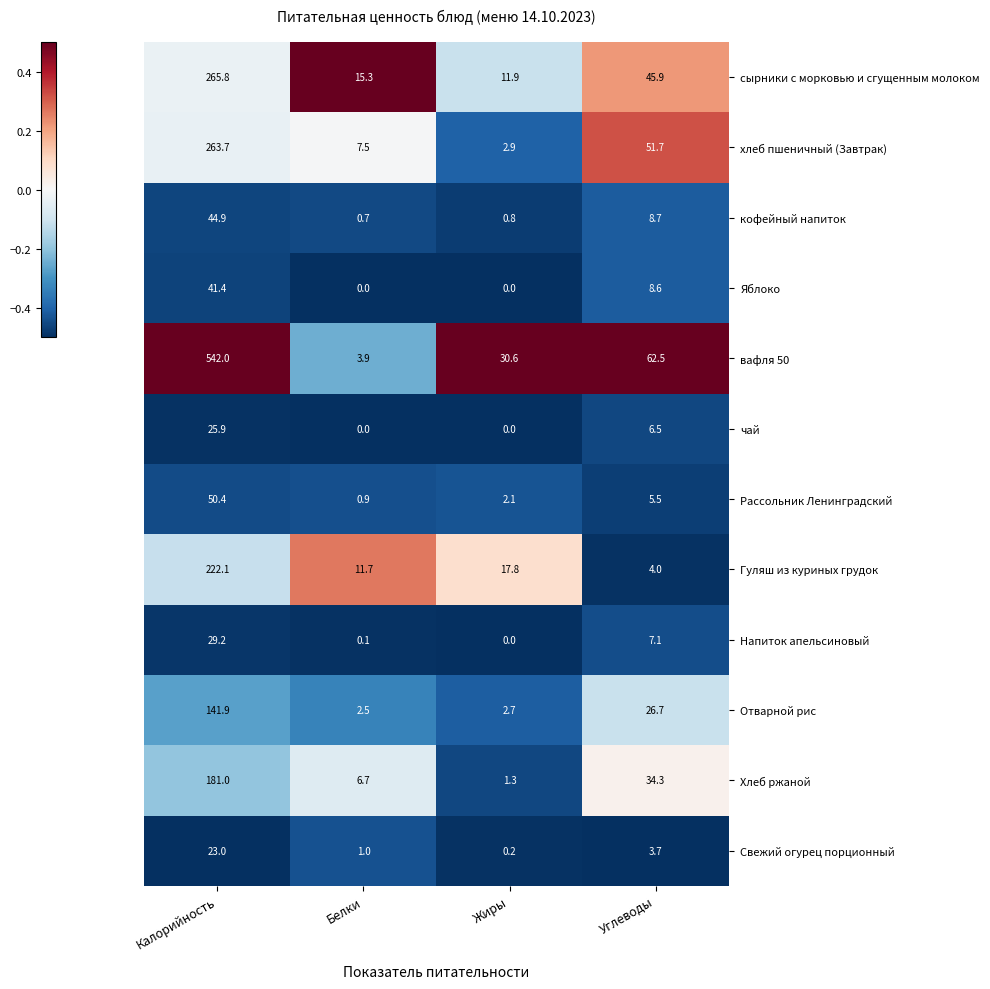

At which category is the sum across all series the highest?

Калорийность